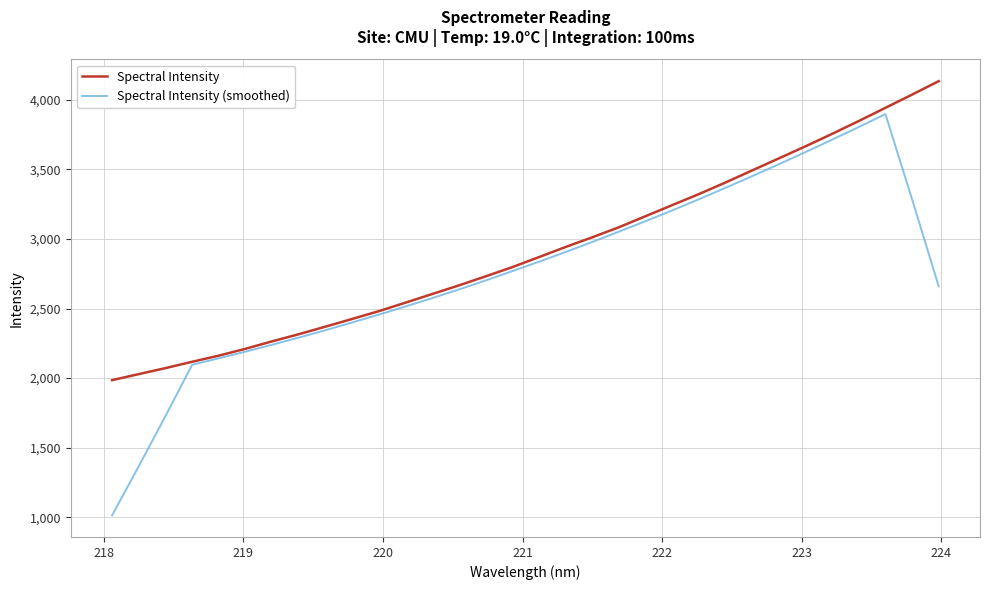

What is the minimum value for Spectral Intensity?

1985.4